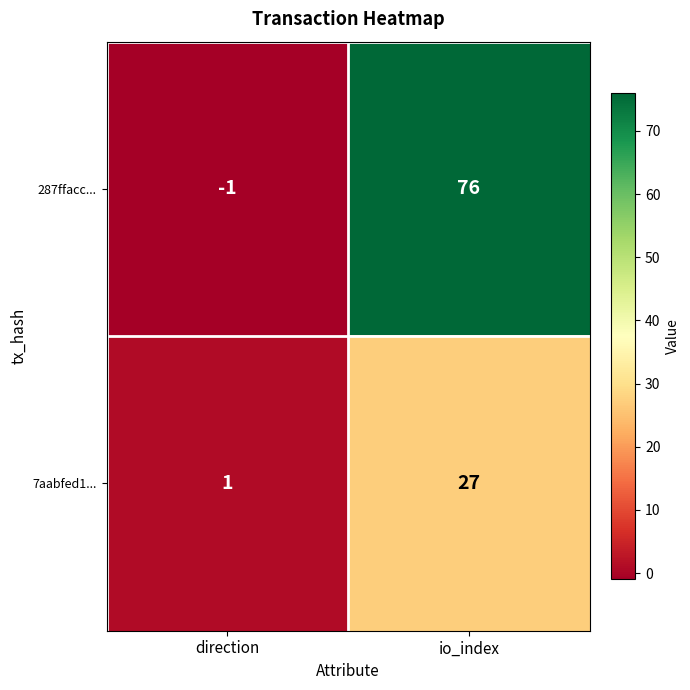

Count the number of data series in this chart.

2